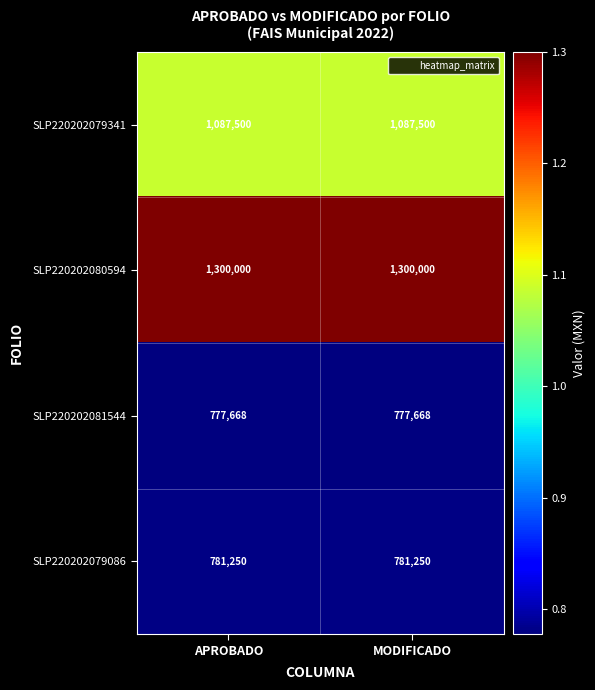

Reading right to left, extract all data points from this chart.

SLP220202079341: MODIFICADO=1087500	APROBADO=1087500
SLP220202080594: MODIFICADO=1300000	APROBADO=1300000
SLP220202081544: MODIFICADO=777668	APROBADO=777668
SLP220202079086: MODIFICADO=781250	APROBADO=781250